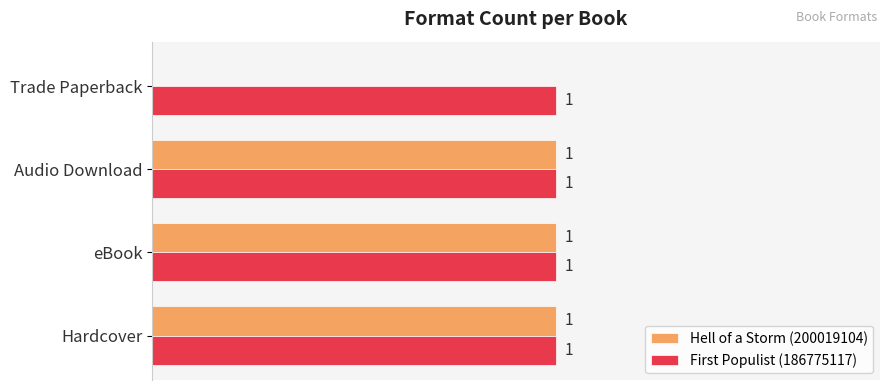

Where is Hell of a Storm (200019104) nearest to the value 0?

Trade Paperback